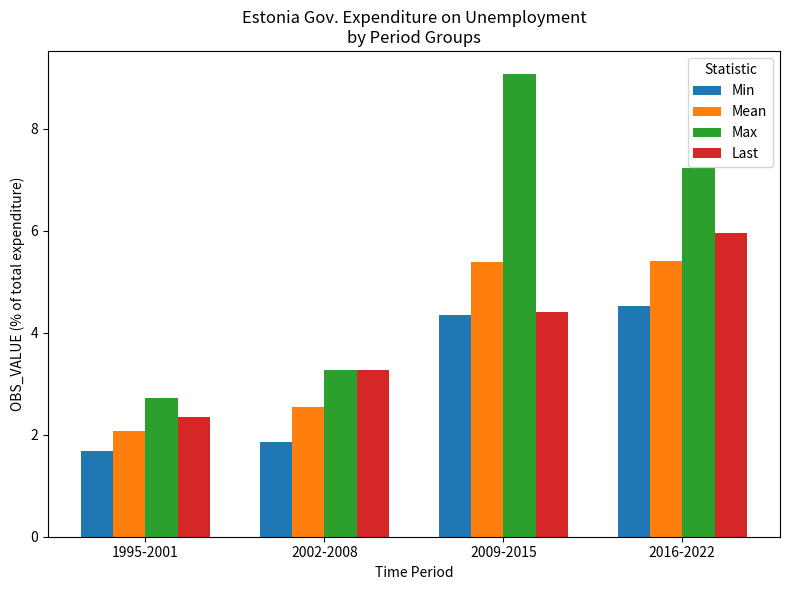

The value of Last at 2016-2022 is 6.0. True or false?

True